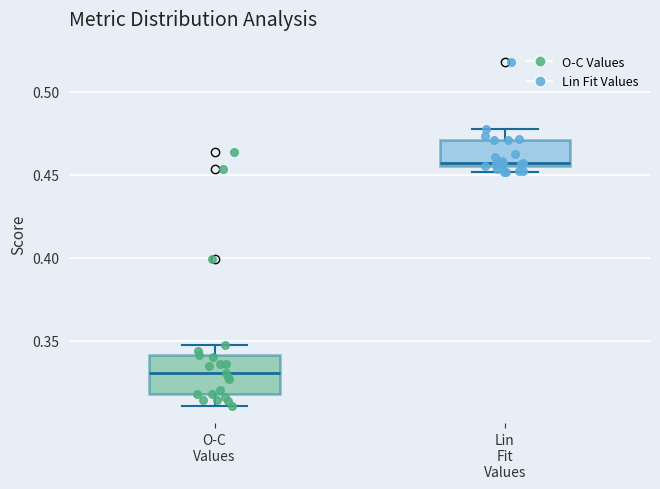

Reading left to right, transcribe this box plot: for each box, give where its median line is, the range the box spans, and where its two whiskers end, as read against the y-axis. The values are not printed on the chart, so give them approximately, as read against the axis.

O-C Values: median 0.330, box 0.320 to 0.340, whiskers 0.310 to 0.350
Lin Fit Values: median 0.455 (just above the box's lower edge), box 0.455 to 0.470, whiskers 0.450 to 0.475